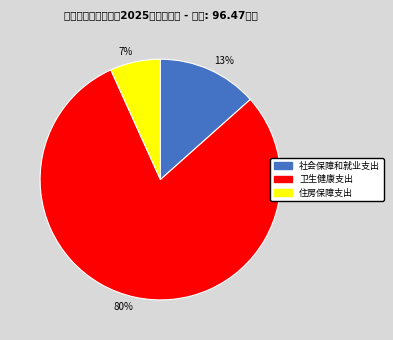

Which category has the biggest portion of the pie?

80%